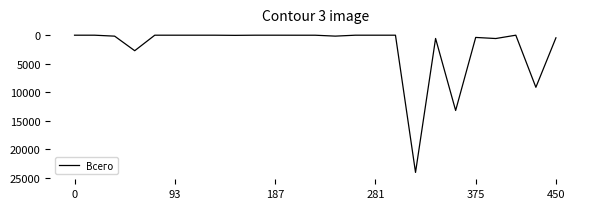

What is the greatest value displayed?

24040